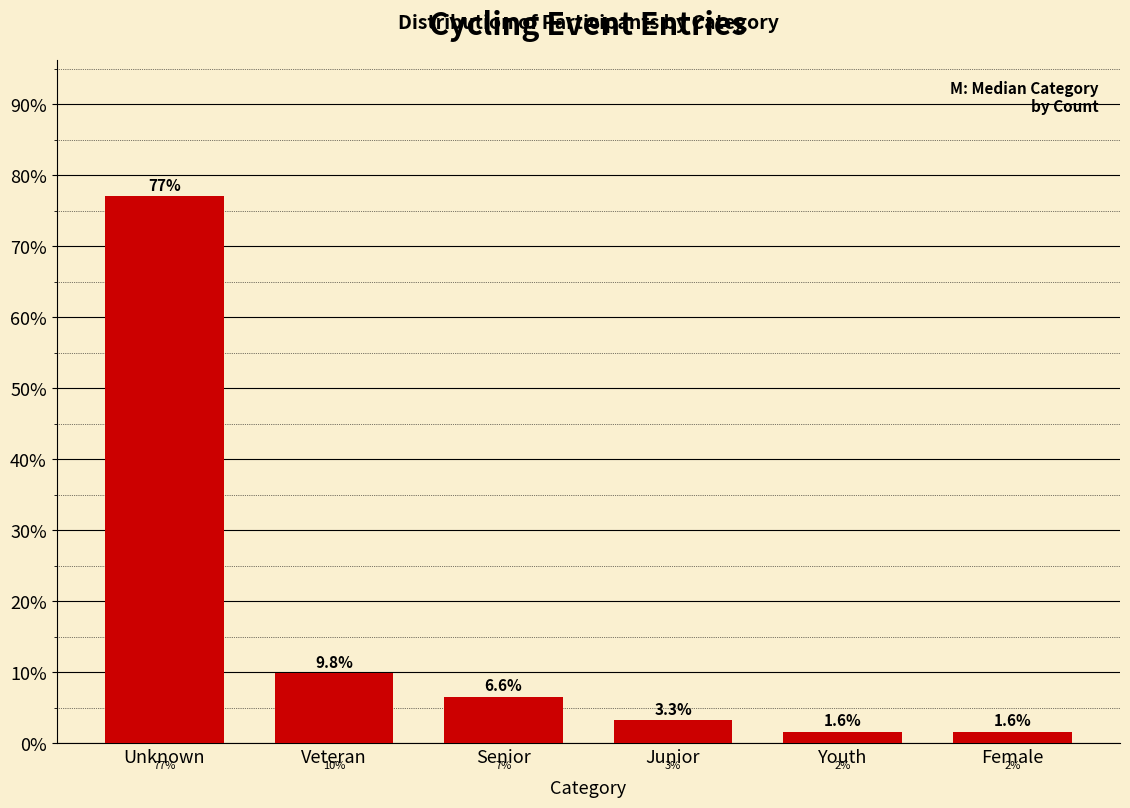

Reading left to right, list all the values displayed in this chart.

77.0	9.8	6.6	3.3	1.6	1.6